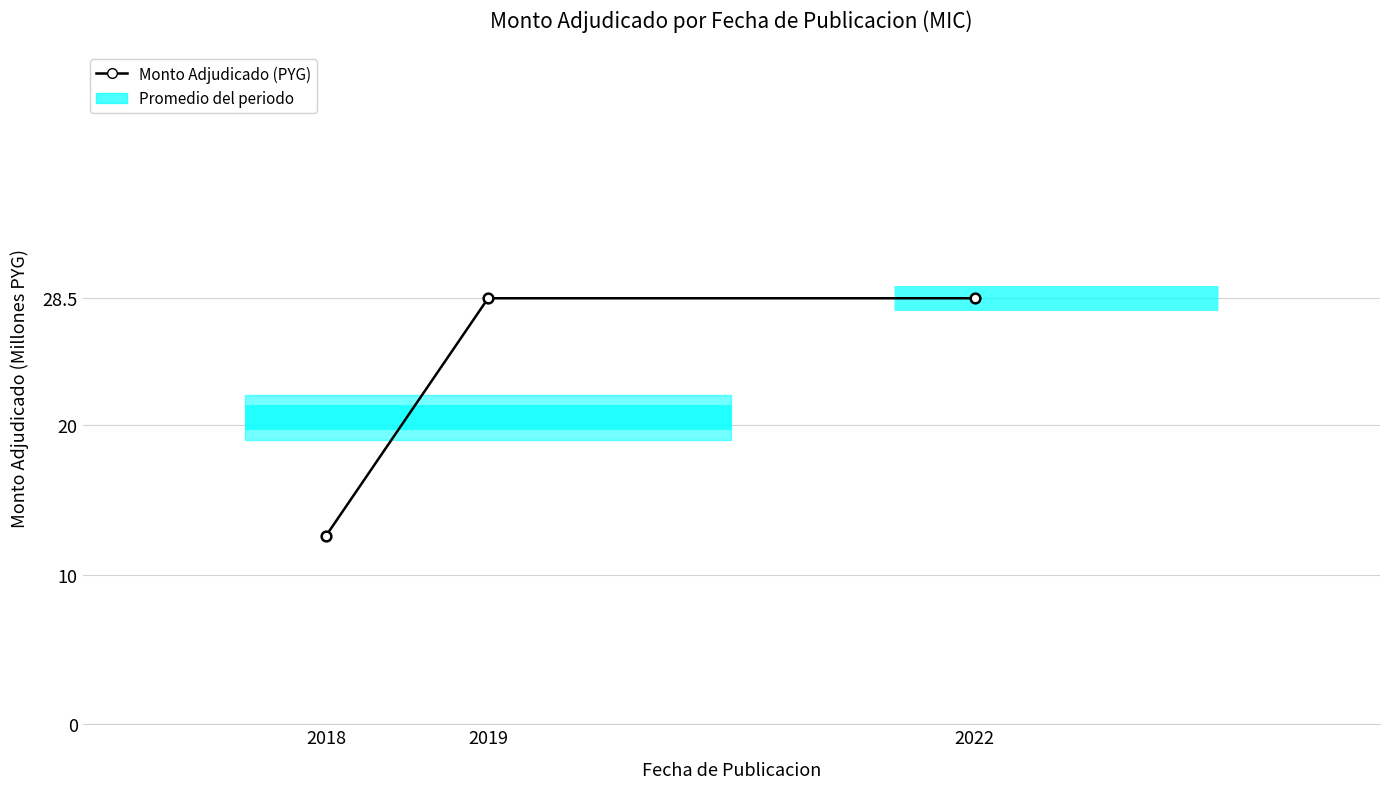

Which label corresponds to the smallest value in the chart?

2018